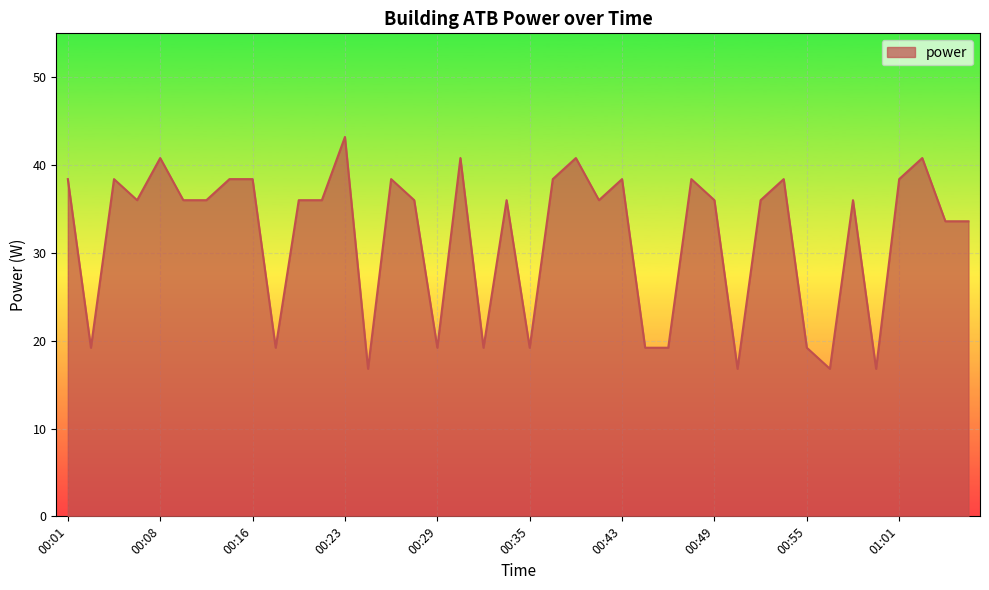

What is the difference between the maximum and minimum values?

26.4